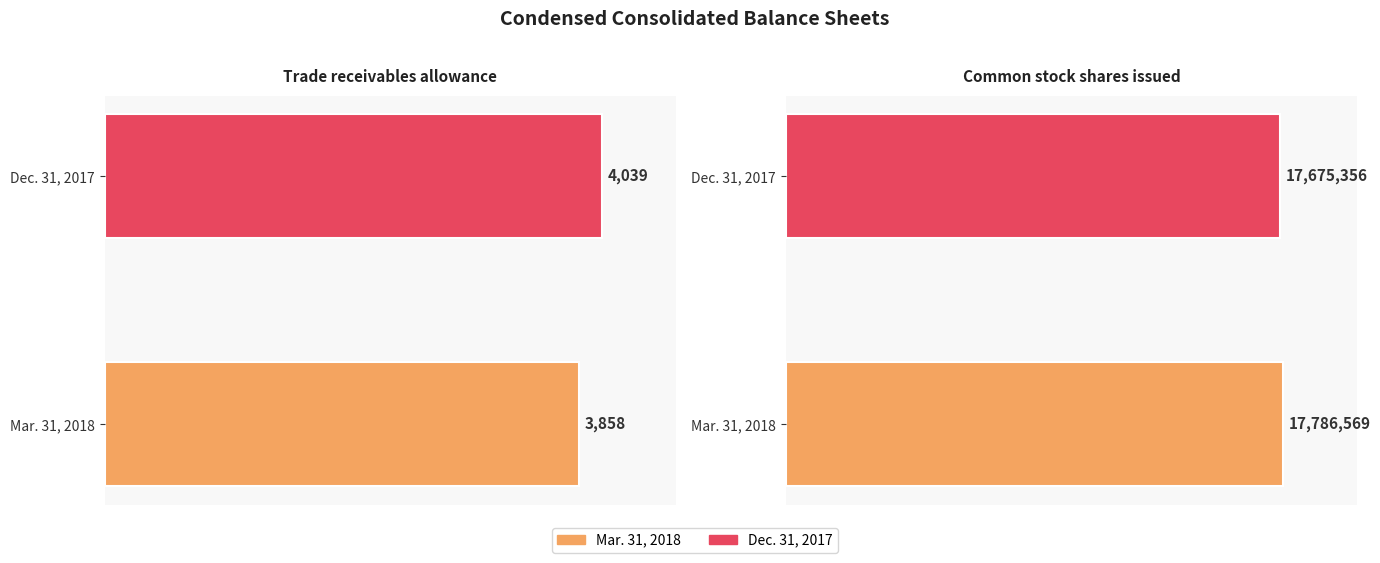

What position from the left is Trade receivables allowance?

1